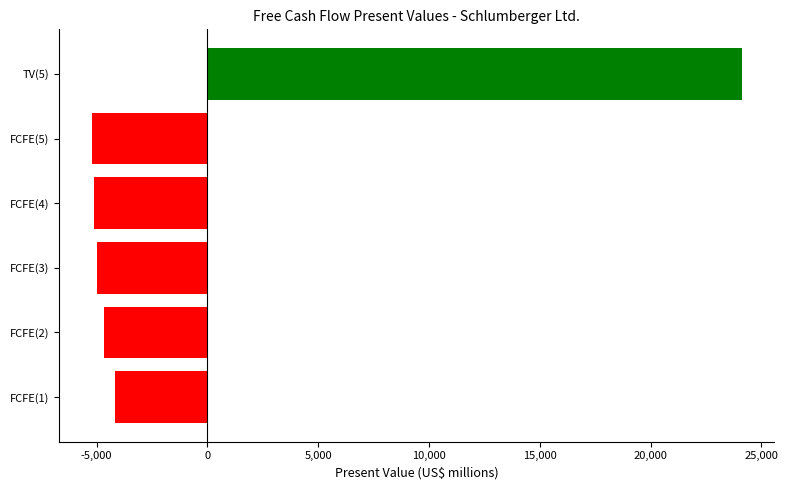

Is it true that the value at FCFE(5) is -5215.8?

True